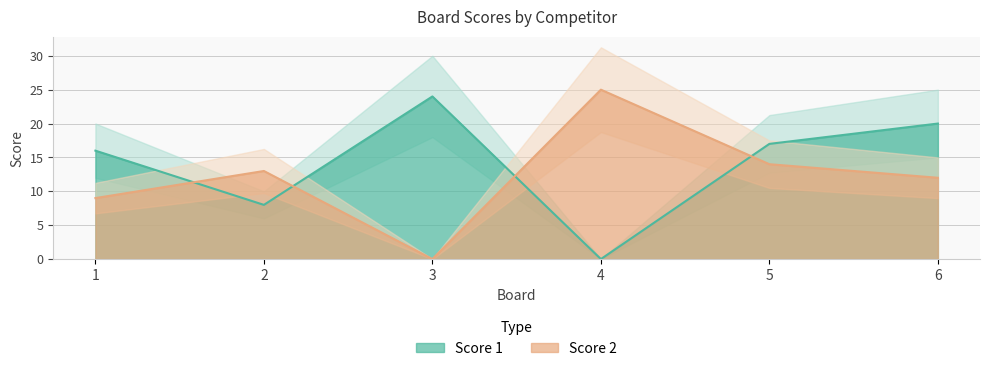

At which category is the sum across all series the highest?

6